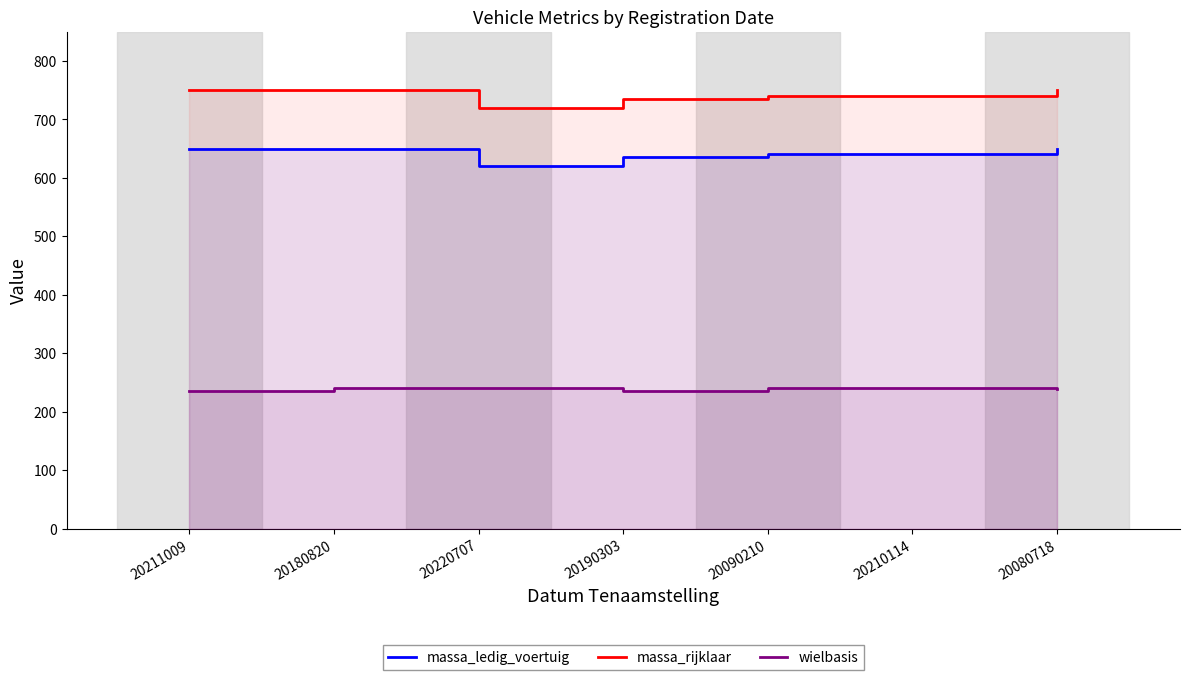

Which label corresponds to the largest value in the chart?

20211009